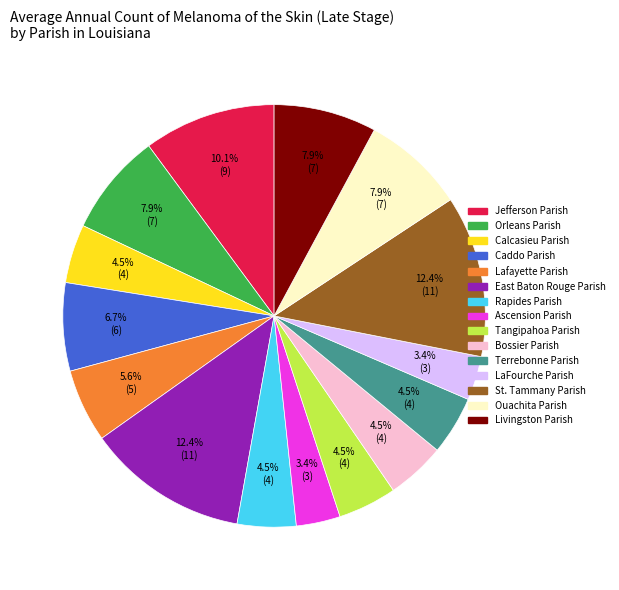

Combined, what portion of the pie is Jefferson Parish and East Baton Rouge Parish?

22.5%